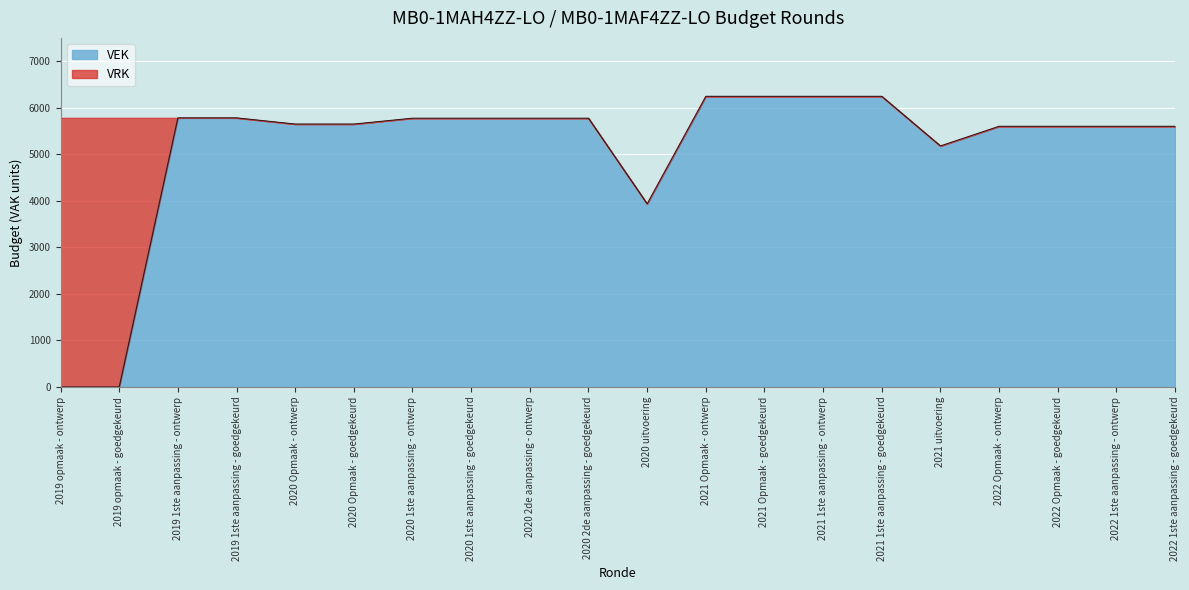

Reading right to left, list all the values displayed in this chart.

5601	5601	5601	5601	5179	6245	6245	6245	6245	3936	5775	5775	5775	5775	5649	5649	5782	5782	0	0